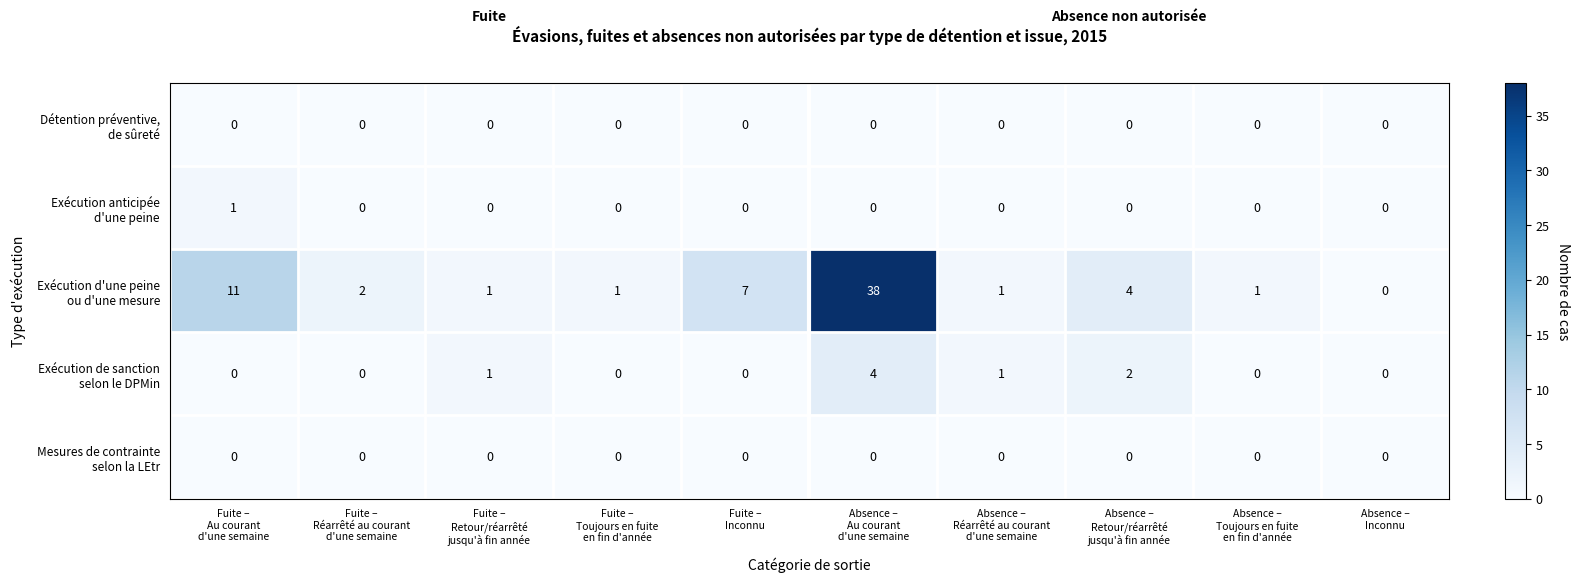

What is the greatest value displayed?

38